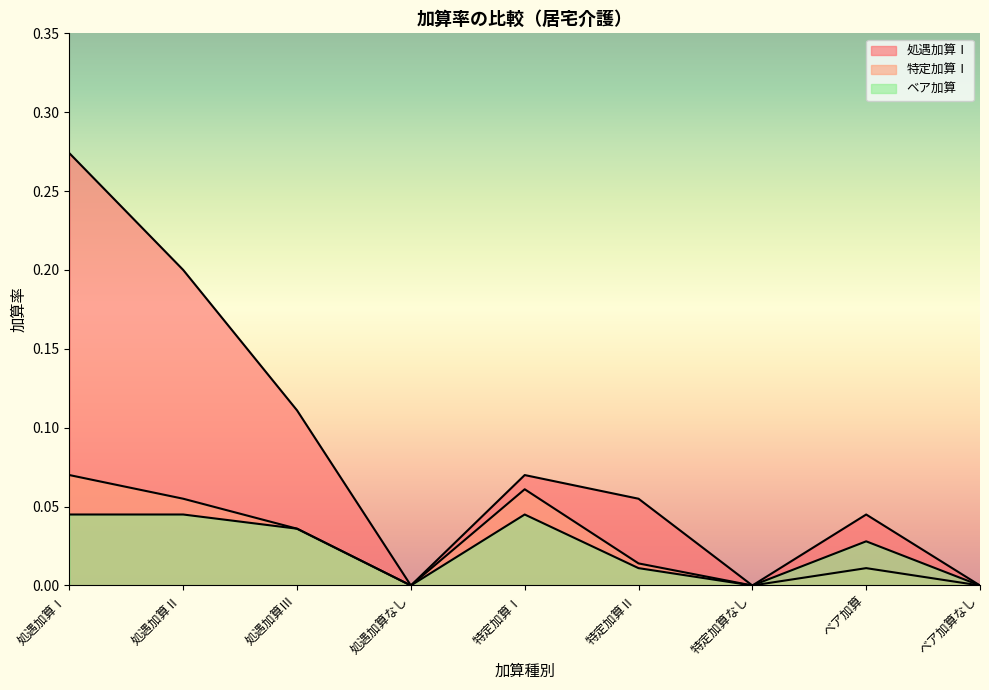

List the labels in order of ベア加算 value, largest first.

処遇加算Ⅰ, 処遇加算Ⅱ, 特定加算Ⅰ, 処遇加算Ⅲ, ベア加算, 特定加算Ⅱ, 処遇加算なし, 特定加算なし, ベア加算なし